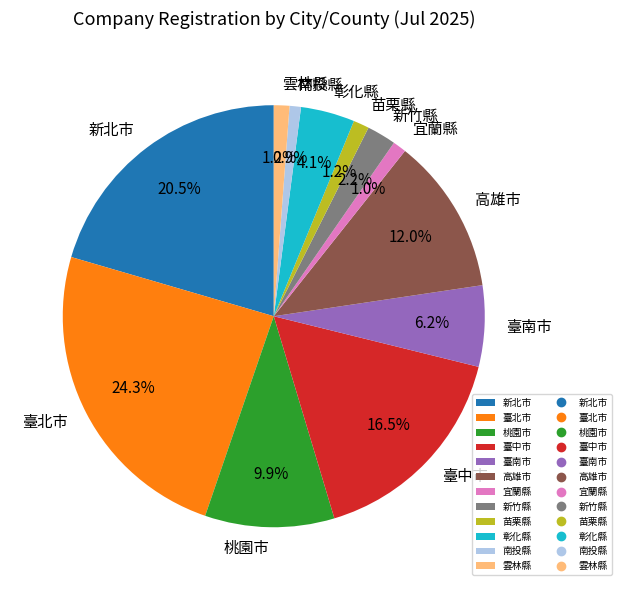

Combined, what portion of the pie is 新北市 and 新竹縣?

22.7%